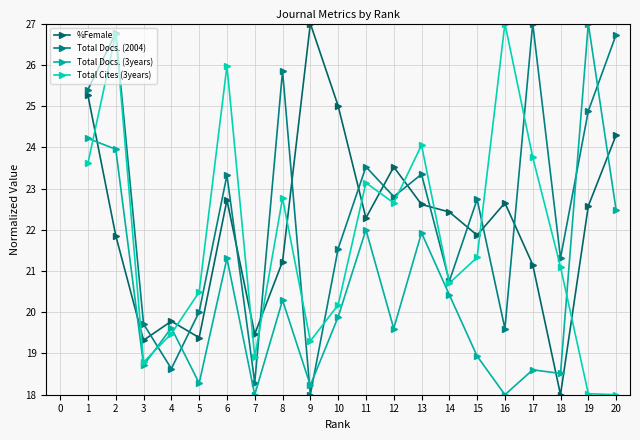

The value of %Female at 12 is 40.3. True or false?

False